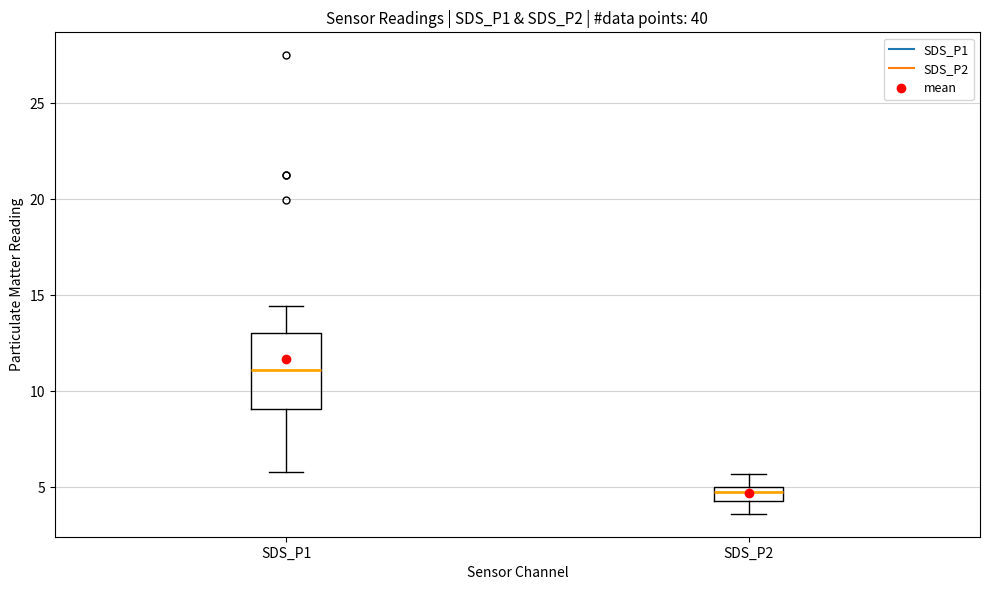

Comparing the boxes themselves (not the whiskers), which one is the tallest?

SDS_P1